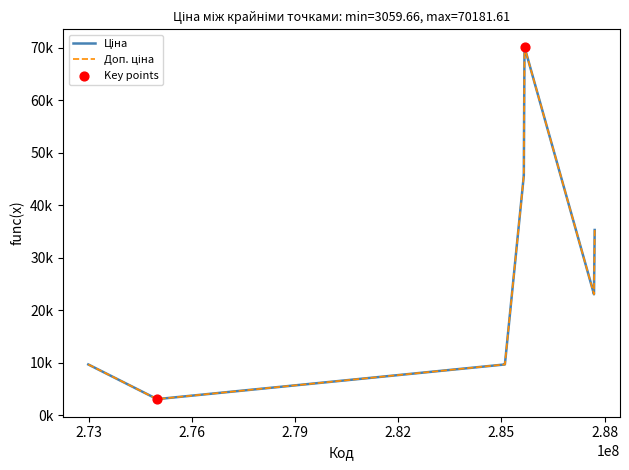

Does the chart have visible grid lines?

No